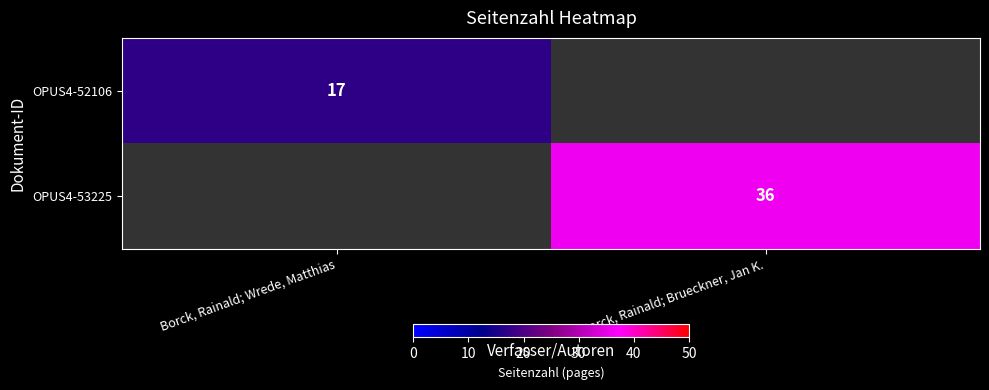

Is the value of OPUS4-53225 at Borck, Rainald; Brueckner, Jan K. greater than the value of OPUS4-52106 at Borck, Rainald; Wrede, Matthias?

Yes